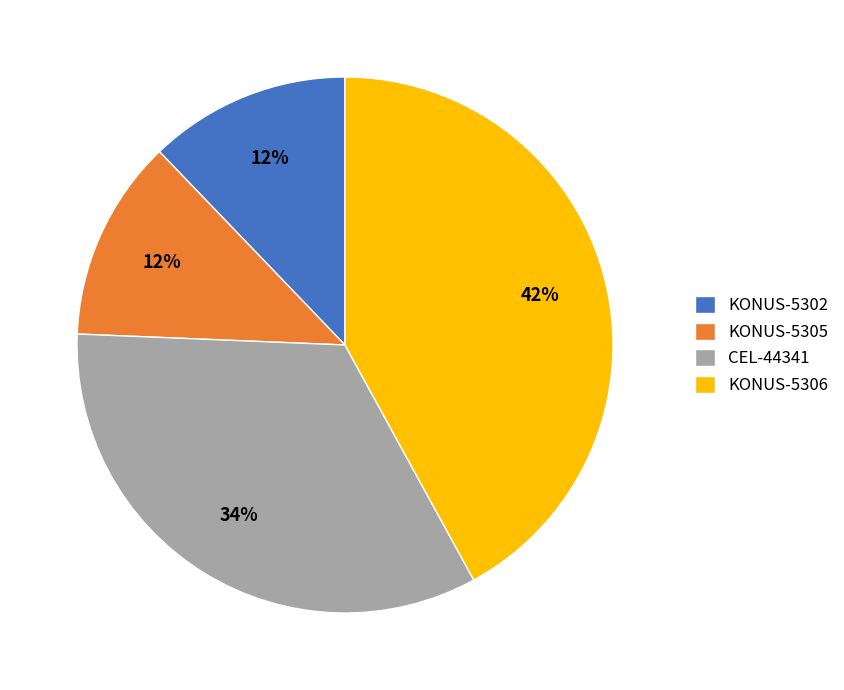

Does KONUS-5302 represent more than half of the total?

No